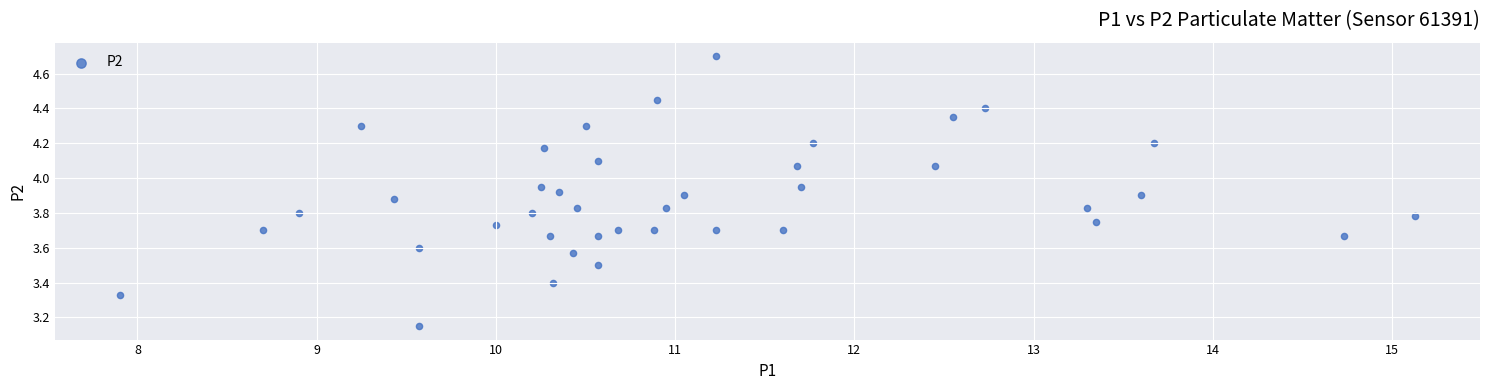

What is the range of X values (max minus min)?

7.2